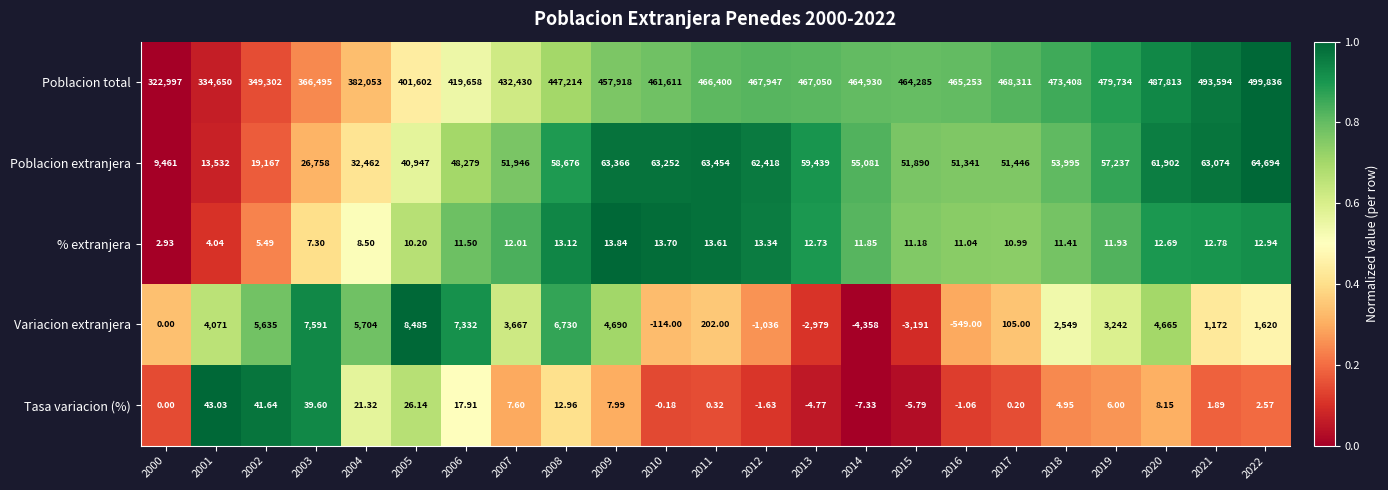

Between 2016 and 2020, which series saw the biggest shift?

Poblacion total